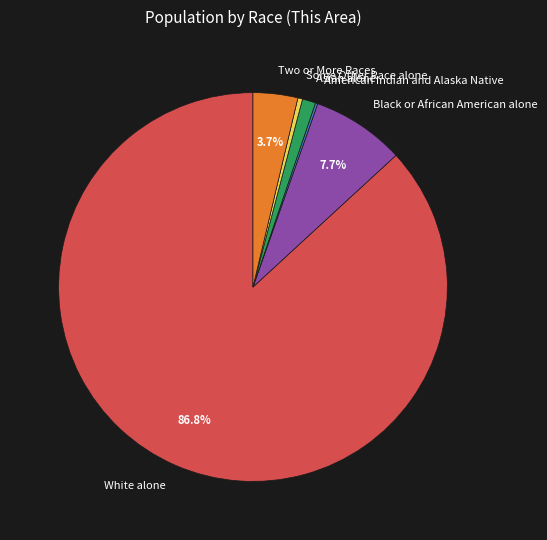

True or false: Black or African American alone accounts for 19% of the total.

False